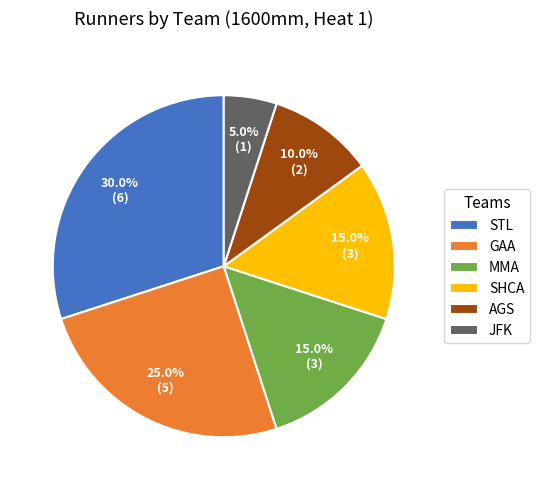

Is there a majority slice in this chart?

No